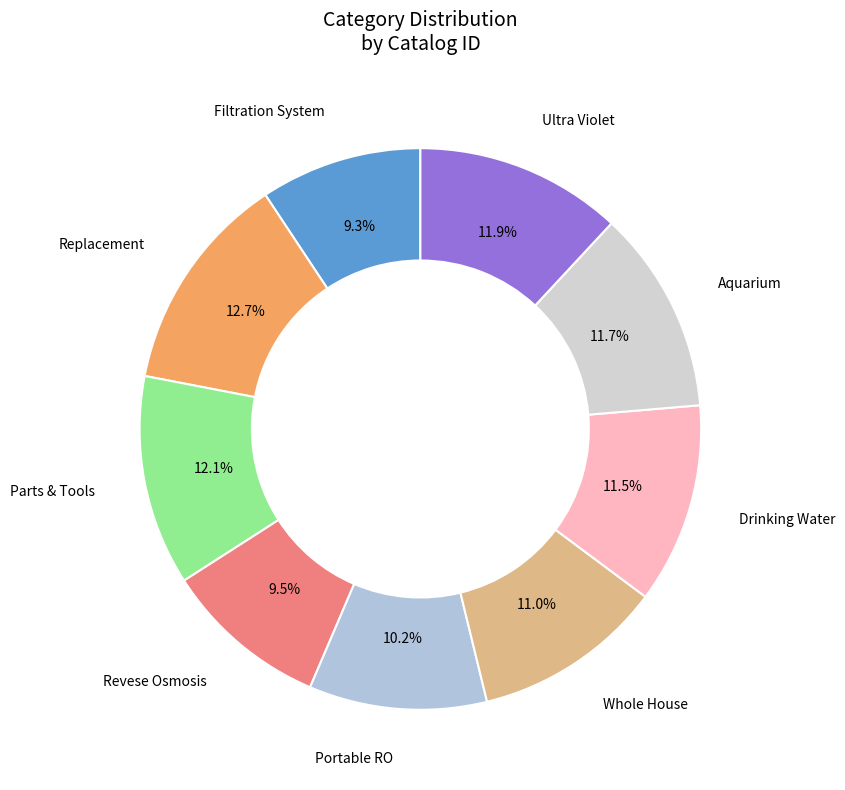

Count the number of slices in the pie.

9